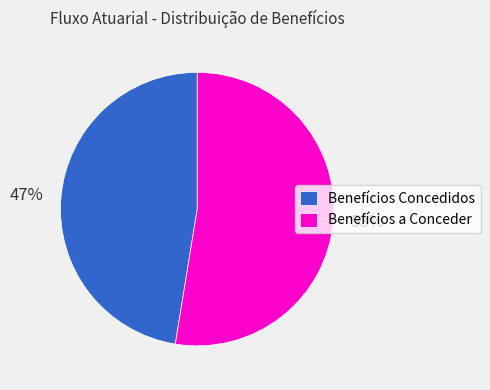

How many slices are in this pie chart?

2